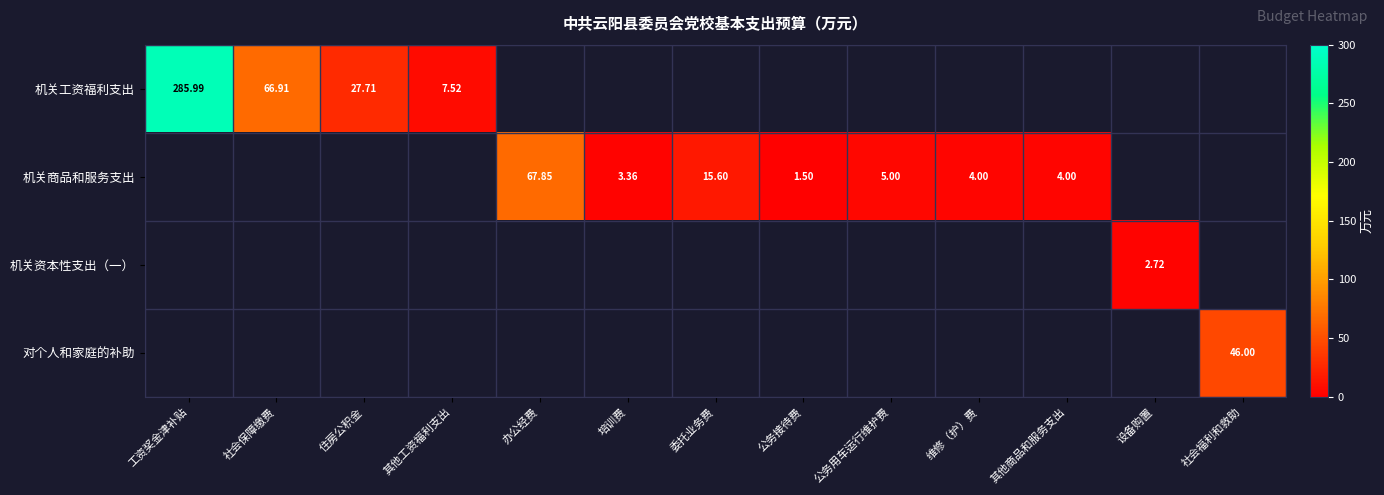

At which category does the chart reach its minimum across all series?

公务接待费